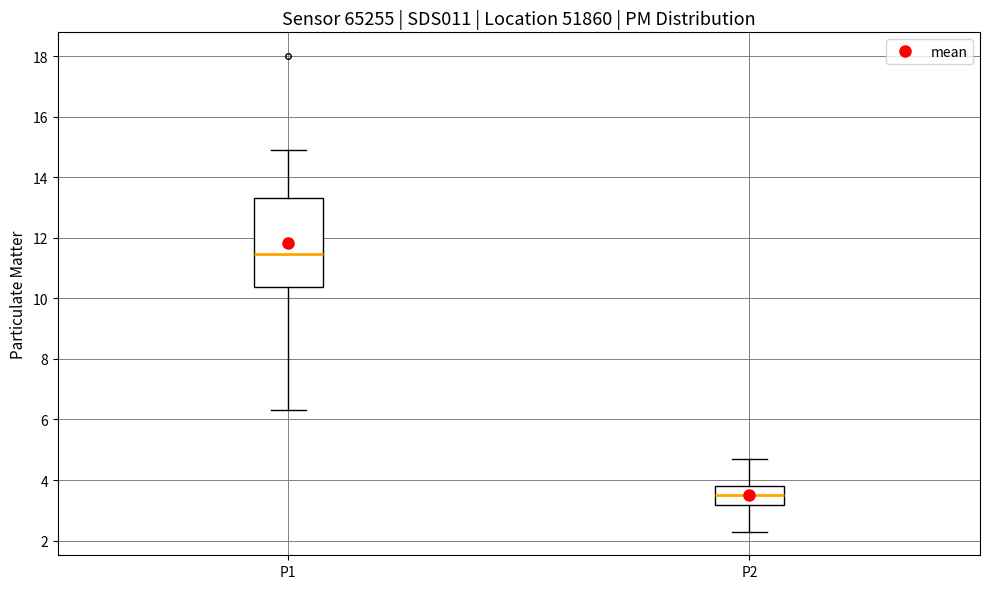

Where does the median line of the box for P2 sit on the y-axis? The values are not printed on the chart, so give them approximately, as read against the axis.

3.6